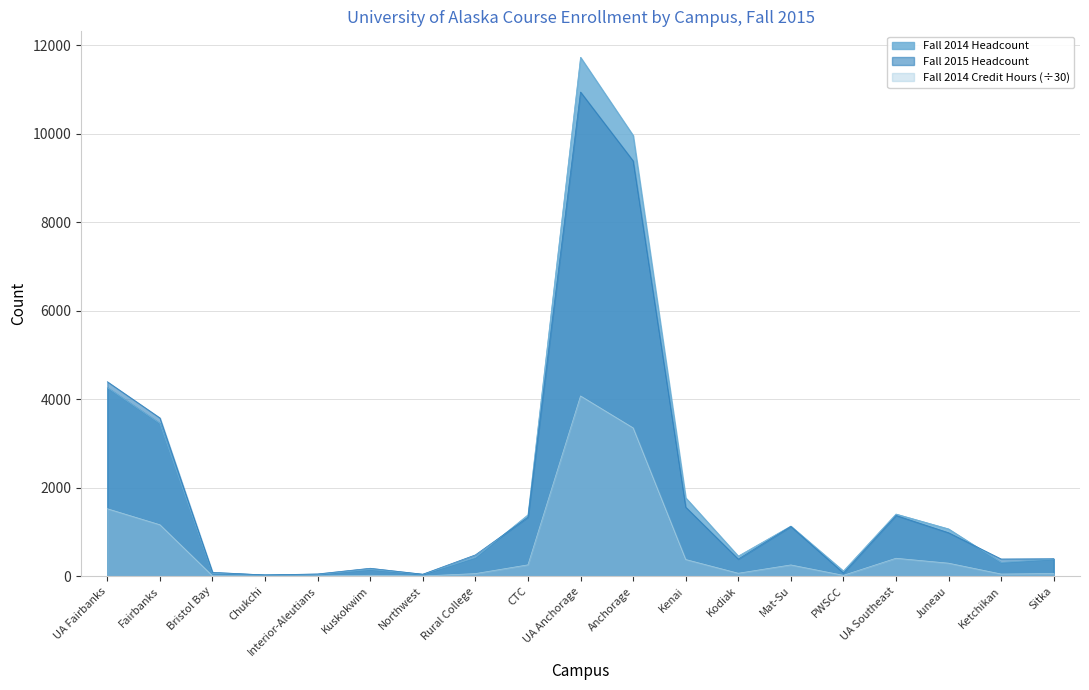

Does the chart have visible grid lines?

Yes